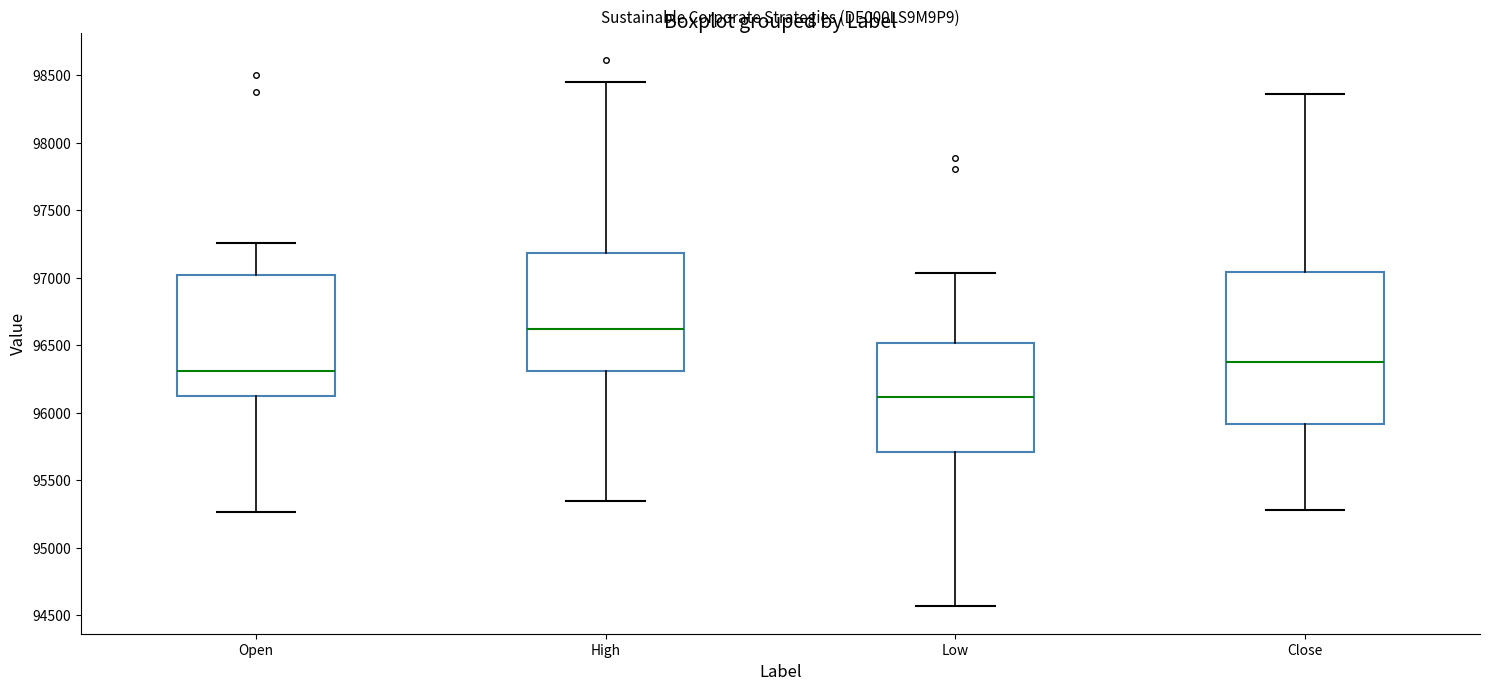

Which box is the tallest, from its lower edge to its upper edge?

Close